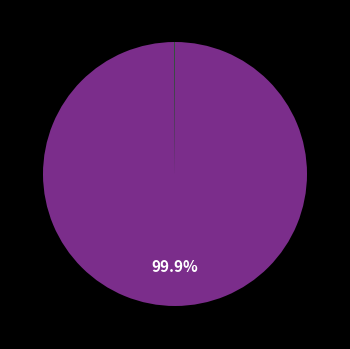

Does any single category account for the majority?

Yes